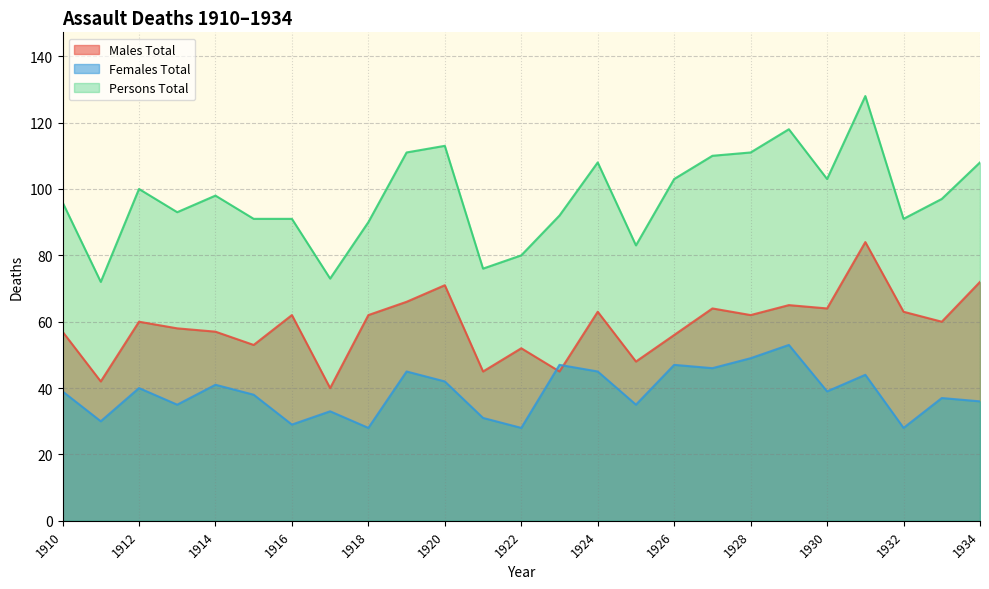

What is the maximum value for Males Total?

84